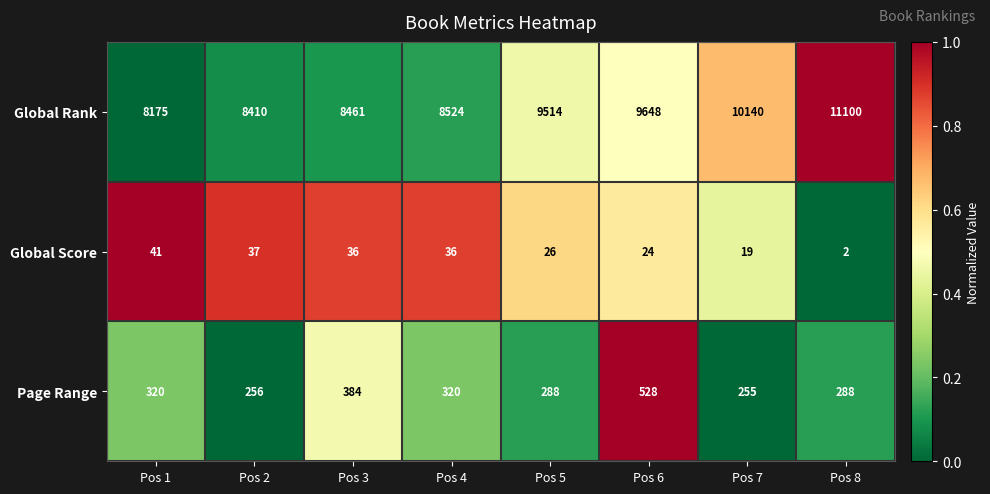

What is the difference between the highest and lowest values at Pos 7?

10121